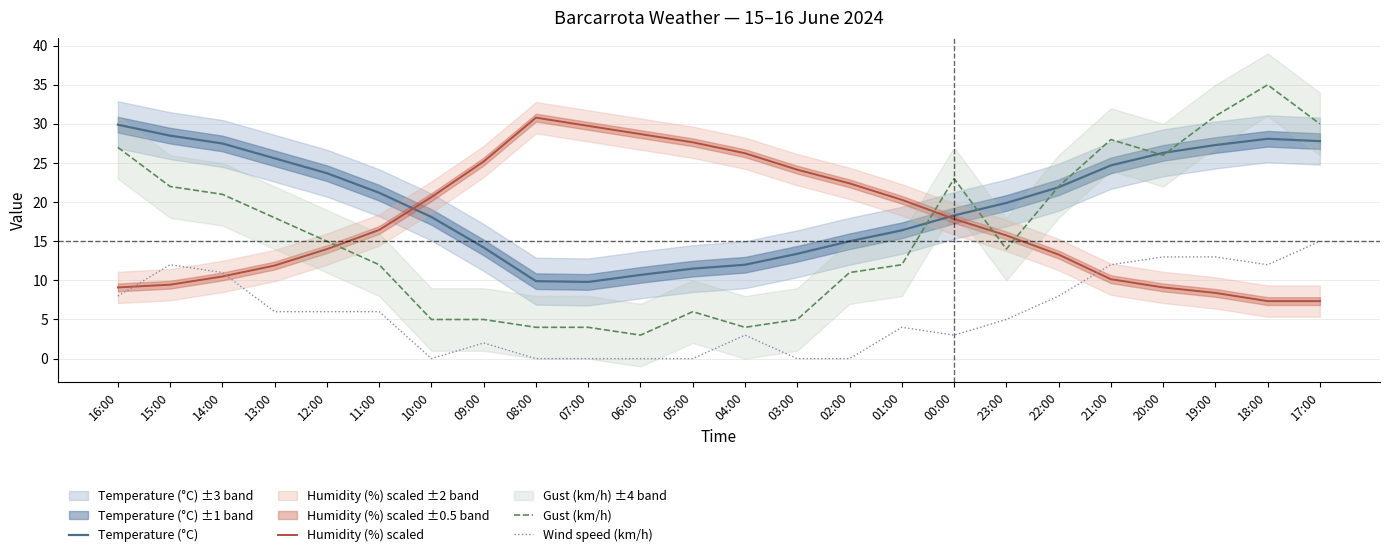

At how many categories does at least one series exceed 31?

1